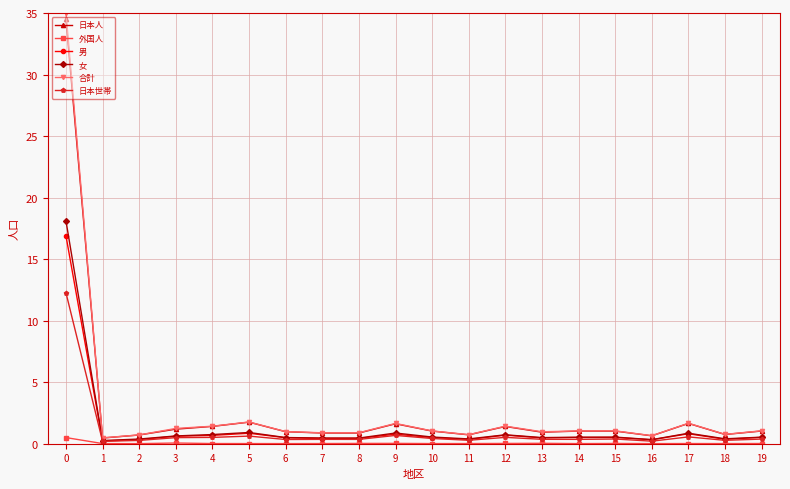

The 日本世帯 series shows 0.3 at 6. True or false?

True